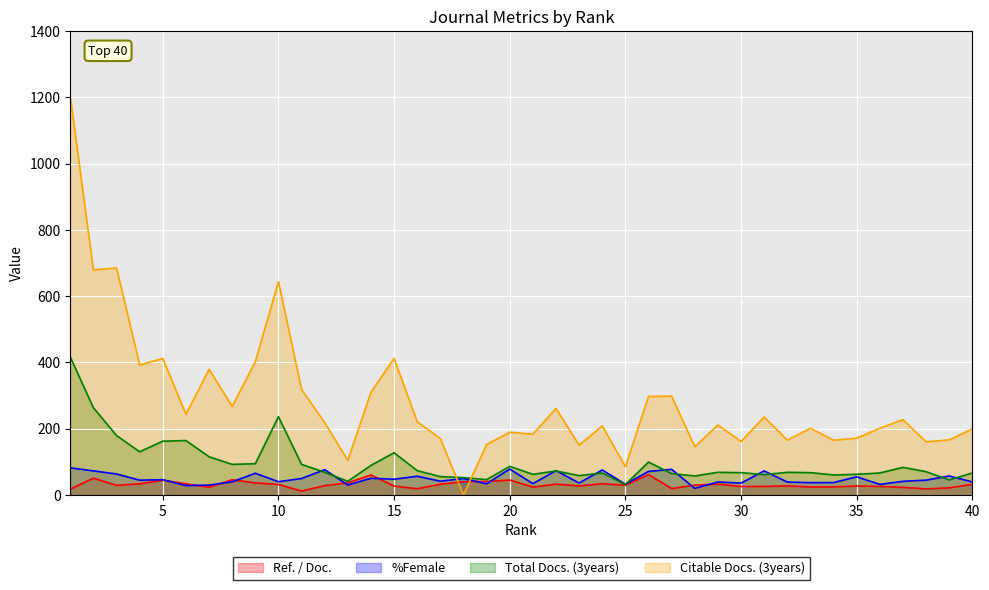

At 22, list the series in order from smallest to largest.

Ref. / Doc., Total Docs. (3years), %Female, Citable Docs. (3years)